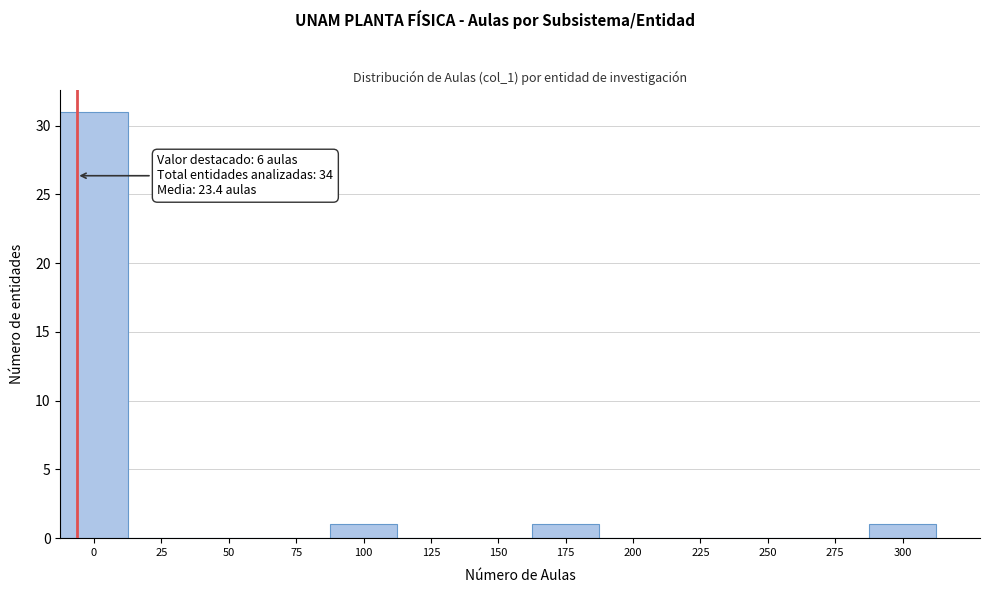

Reading left to right, transcribe all the data shown in this chart.

0=31	25=0	50=0	75=0	100=1	125=0	150=0	175=1	200=0	225=0	250=0	275=0	300=1